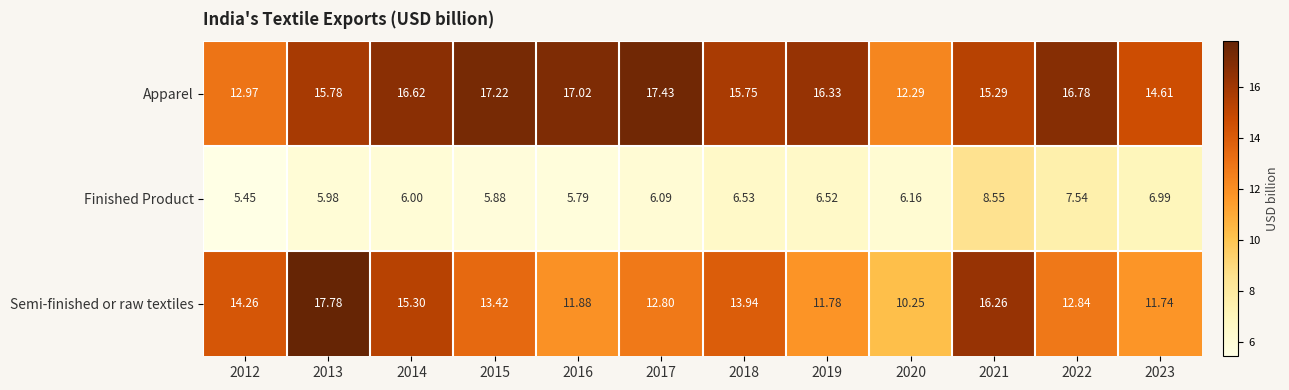

Which series changed the most between 2012 and 2020?

Semi-finished or raw textiles